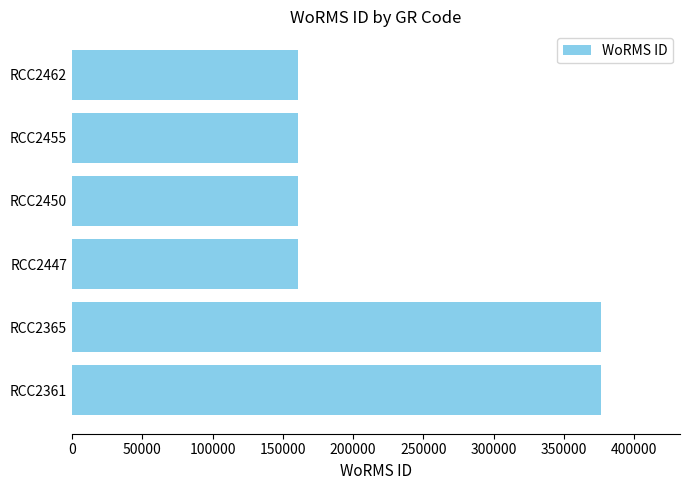

What is the minimum value shown in the chart?

160572